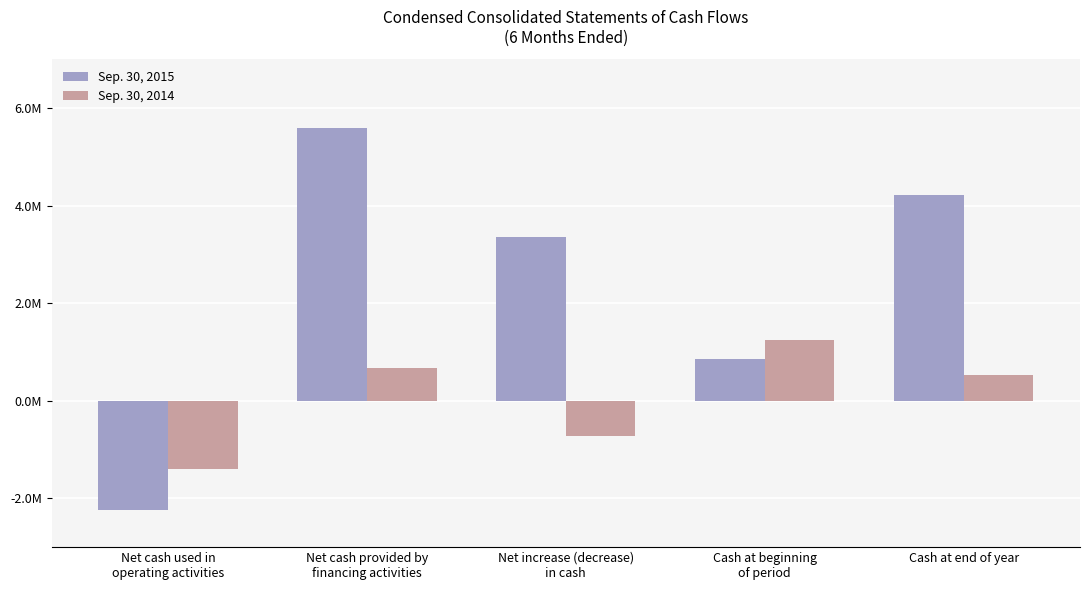

List the labels in order of Sep. 30, 2015 value, largest first.

Net cash provided by
financing activities, Cash at end of year, Net increase (decrease)
in cash, Cash at beginning
of period, Net cash used in
operating activities